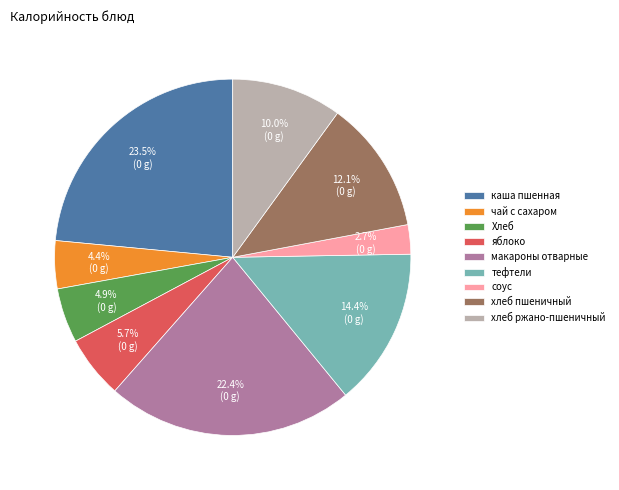

Does каша пшенная account for over 50% of the chart?

No